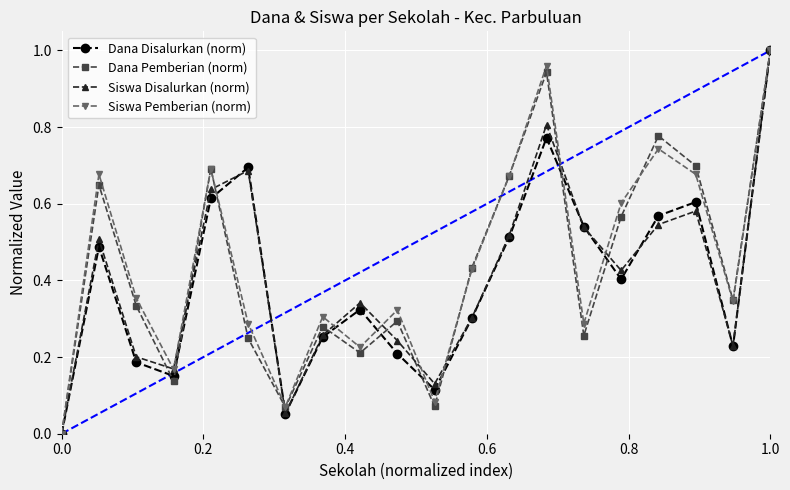

In Siswa Pemberian (norm), how many points are higher than both neighbors (excluding endpoints)?

6